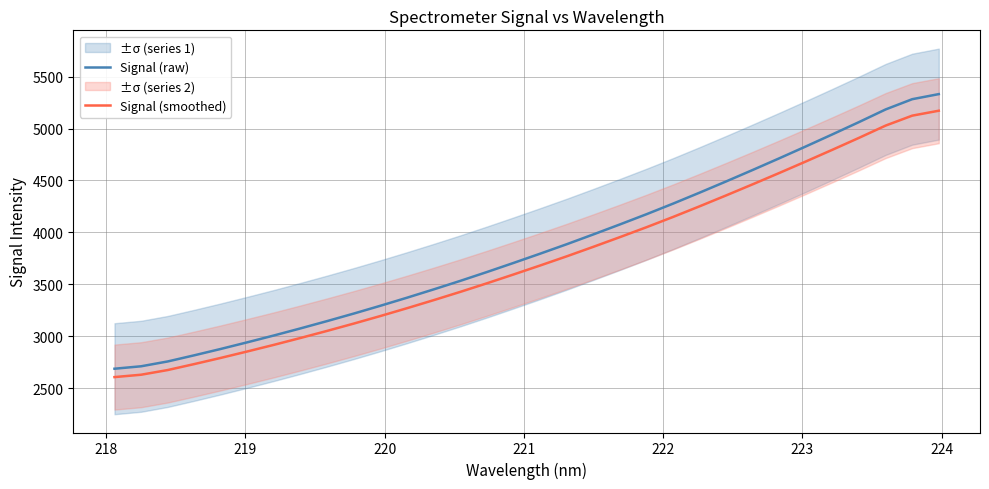

True or false: Signal (raw) and Signal (smoothed) intersect in this chart.

False